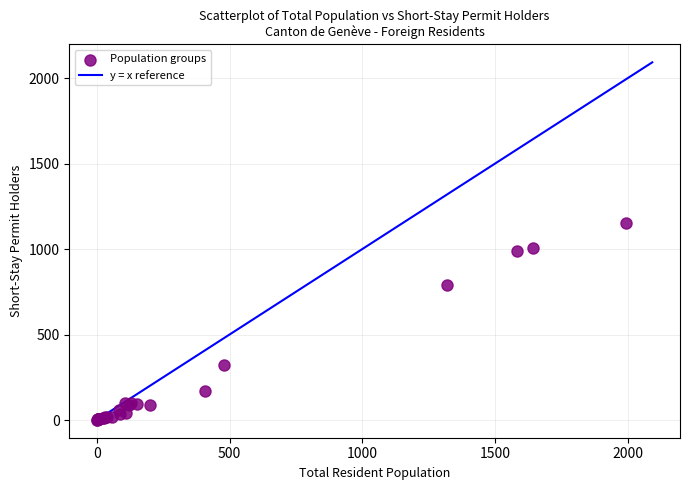

What Y value in the scatter plot is closest to 577?

788